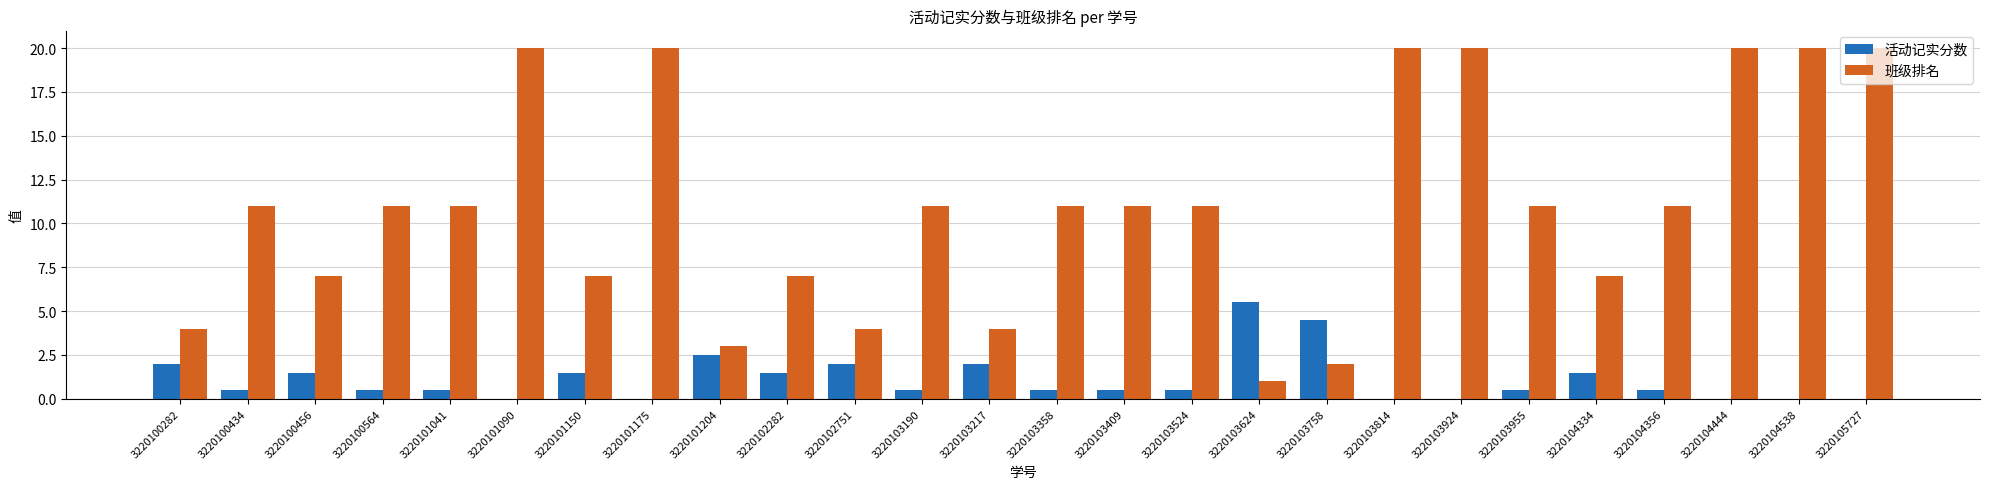

What is the sum of the 班级排名 values at 3220100456 and 3220105727?

27.0